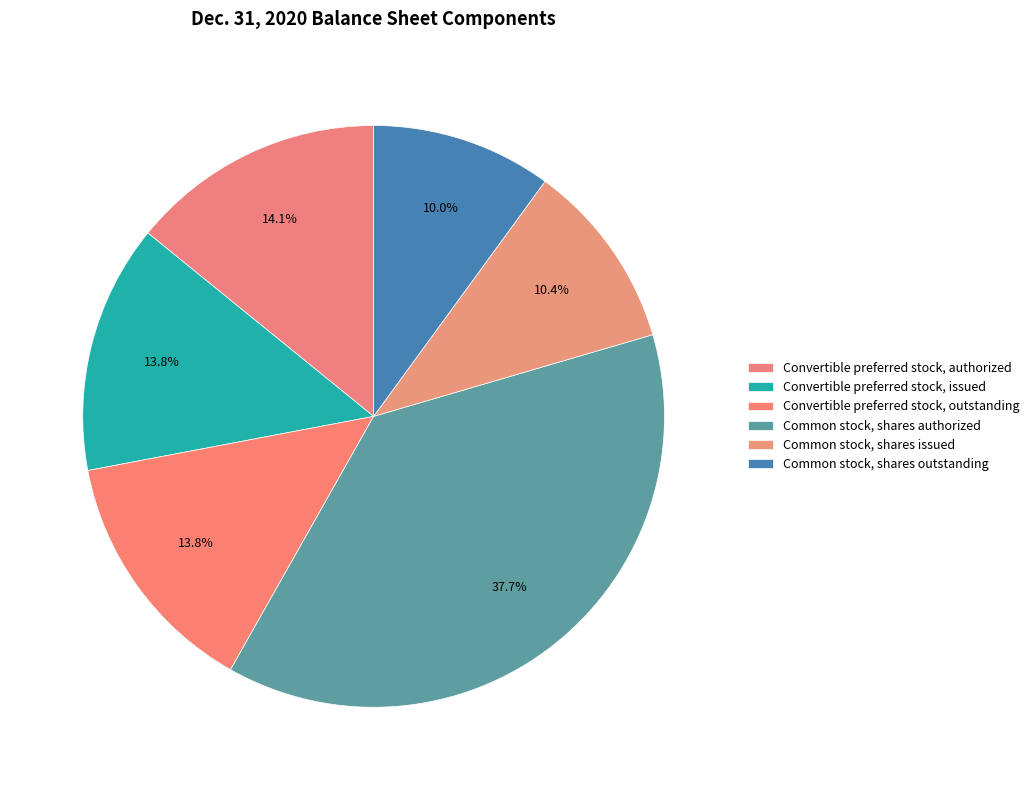

Is there any slice that represents more than half of the pie?

No